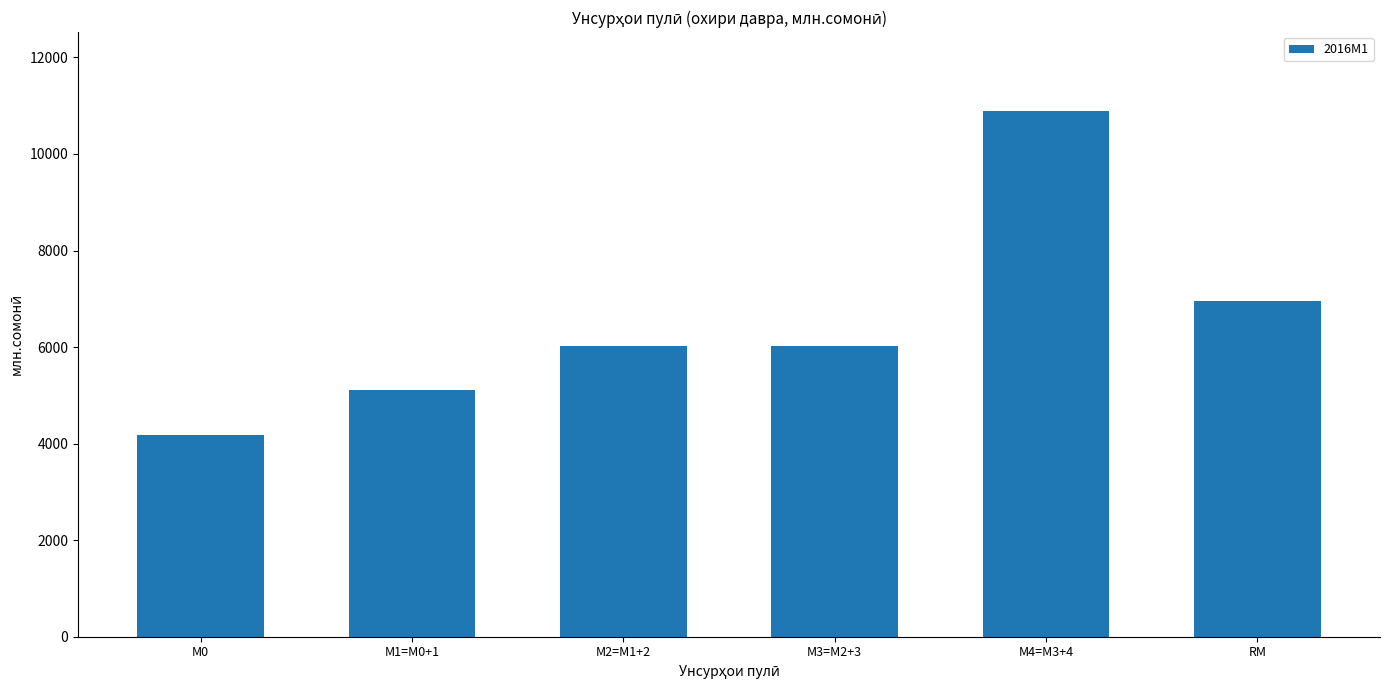

Reading left to right, what are all the values shown in this chart?

4176.4	5102.6	6017.0	6017.0	10890.4	6958.1